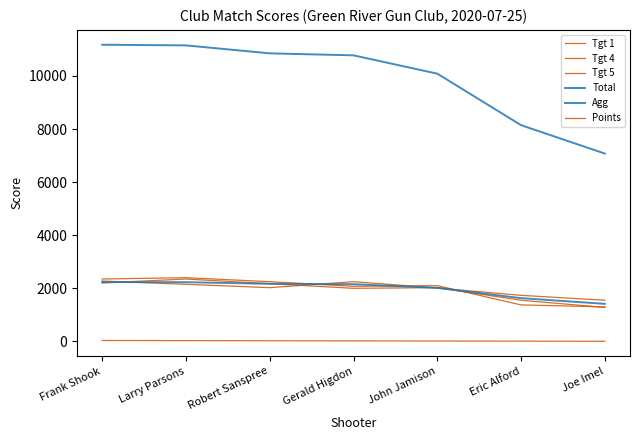

What is the difference between the Tgt 5 values at Larry Parsons and John Jamison?

325